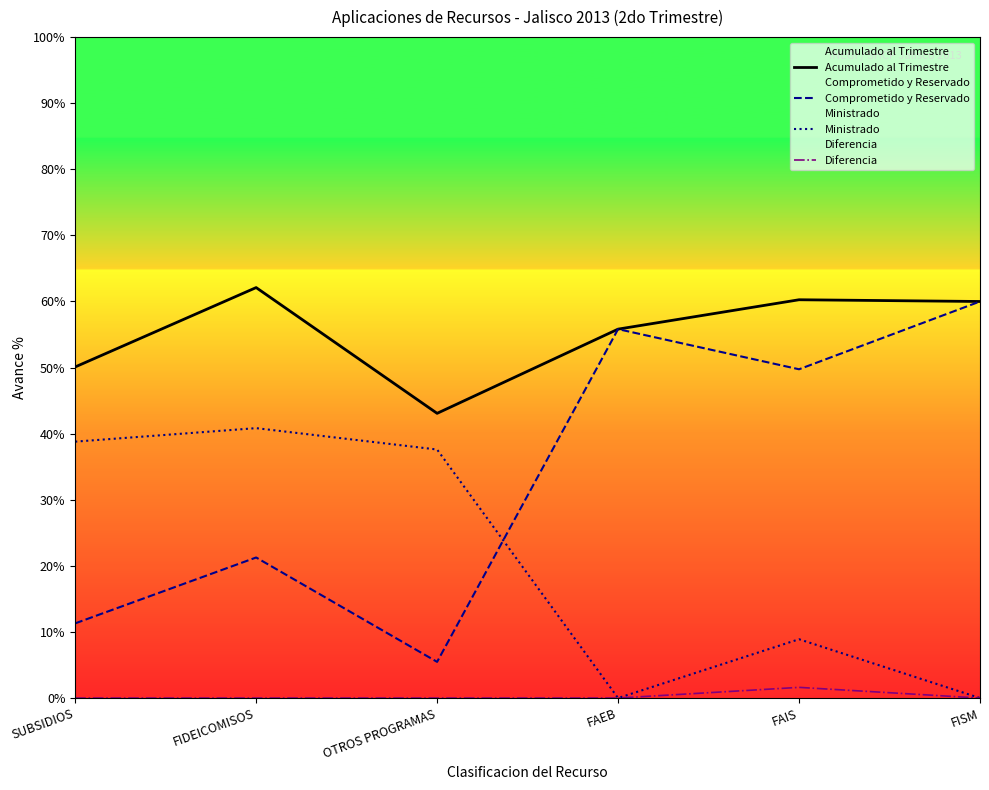

List the series in order of their peak value, highest first.

Acumulado al Trimestre, Comprometido y Reservado, Ministrado, Diferencia